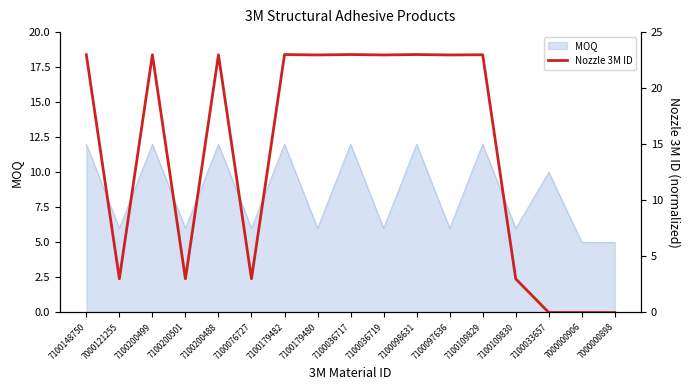

What is the difference between the maximum and minimum values?

23.0